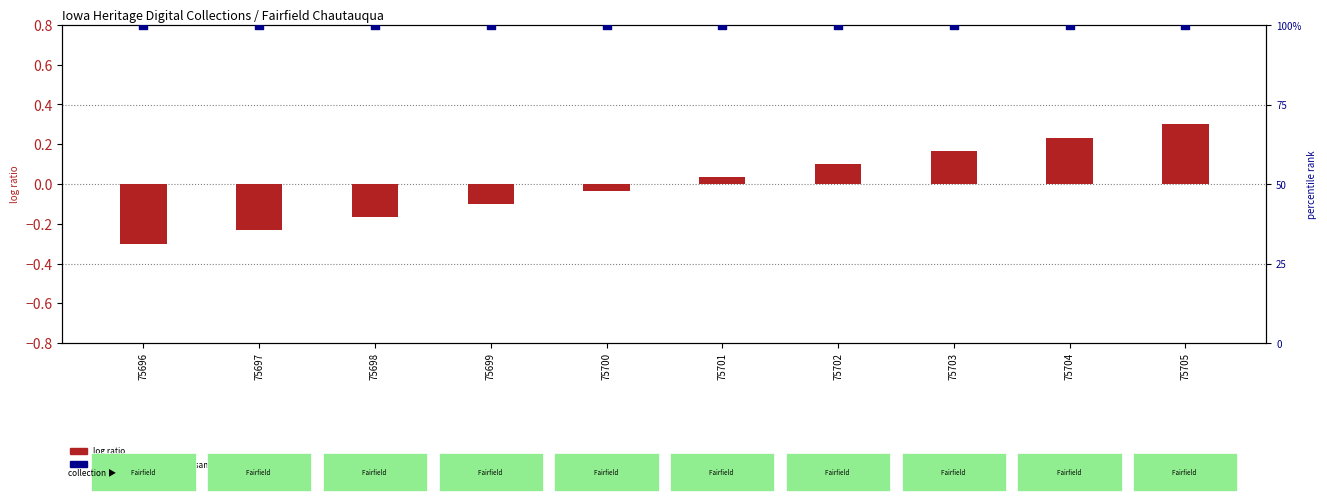

What are all the series names shown in the legend?

log ratio, percentile rank within the sample